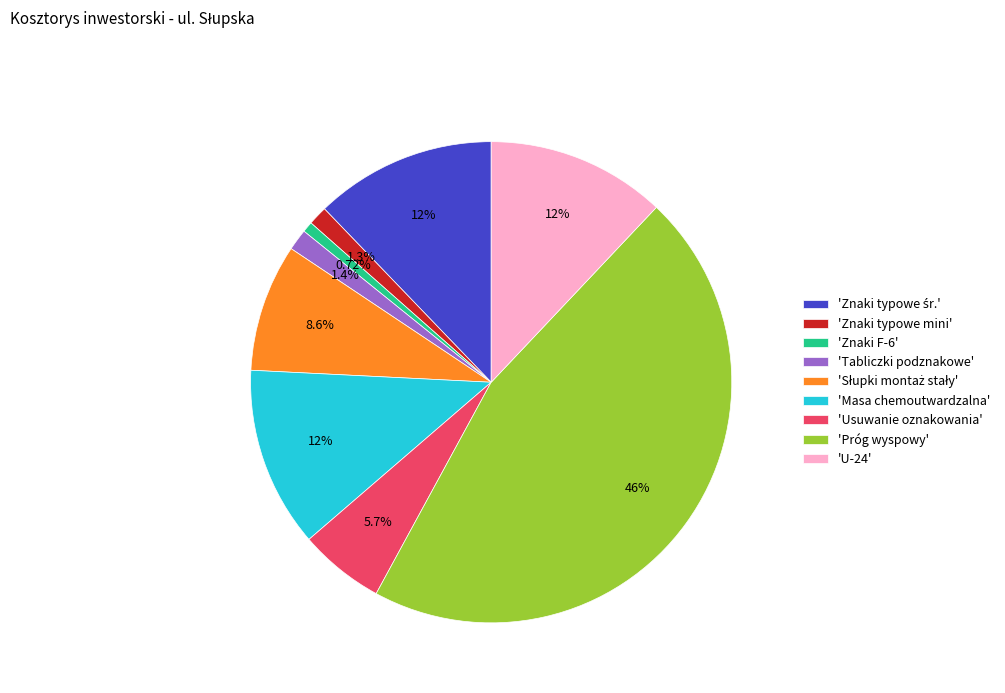

Is the sum of 'Usuwanie oznakowania' and 'U-24' greater than half?

No